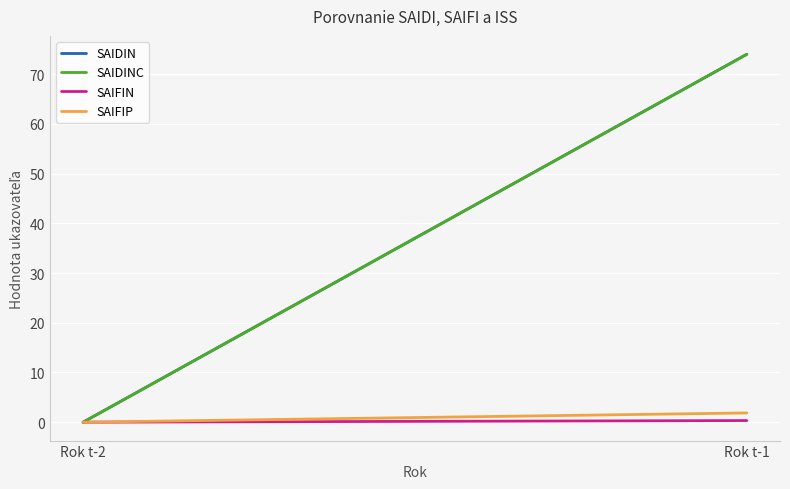

Reading left to right, list all the values displayed in this chart.

SAIDIN: Rok t-2=0.0	Rok t-1=74.0
SAIDINC: Rok t-2=0.0	Rok t-1=74.0
SAIFIN: Rok t-2=0.0	Rok t-1=0.3
SAIFIP: Rok t-2=0.0	Rok t-1=1.9